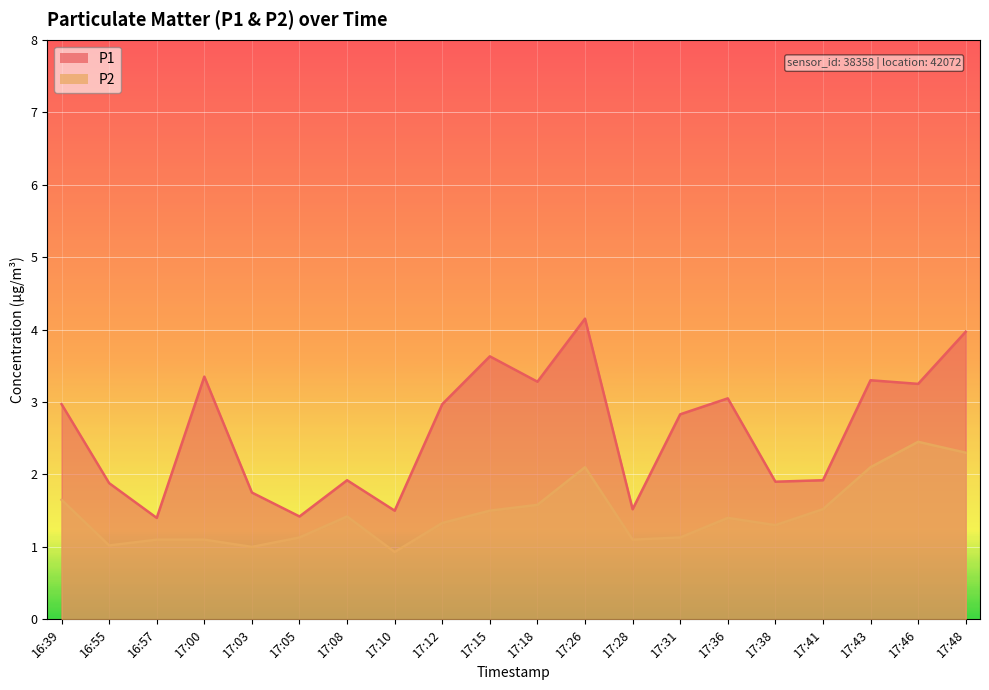

What is the highest value of the P1 series?

4.2